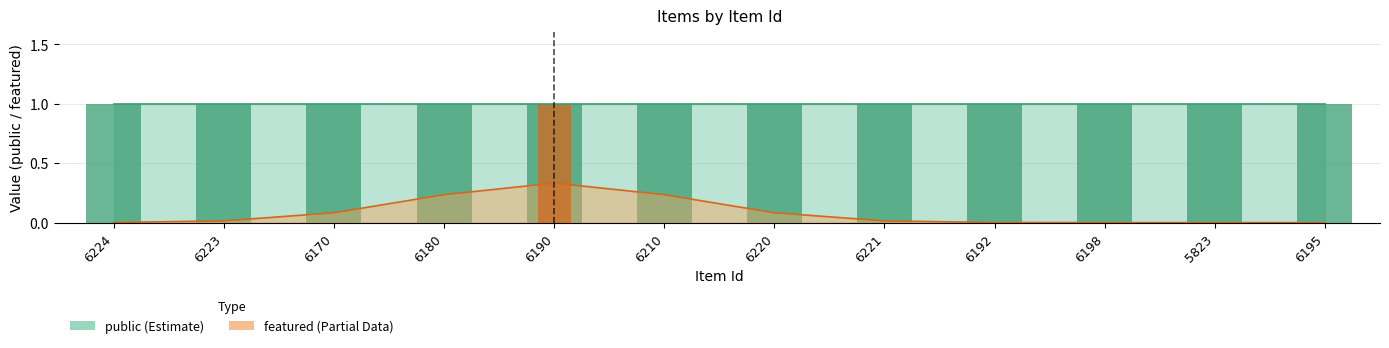

What value does the data have at 6190?

1